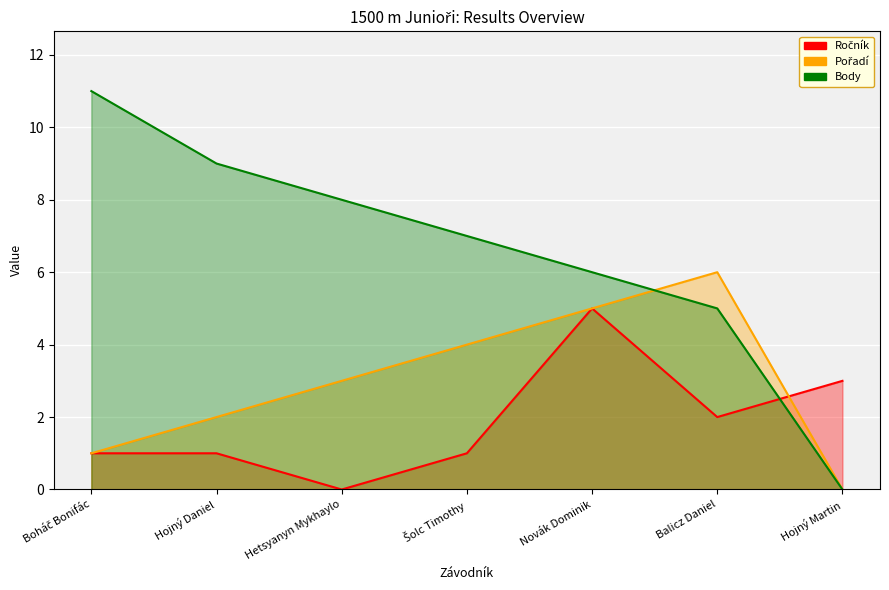

Reading right to left, list all the values displayed in this chart.

Ročník: 3	2	5	1	0	1	1
Pořadí: 0	6	5	4	3	2	1
Body: 0	5	6	7	8	9	11